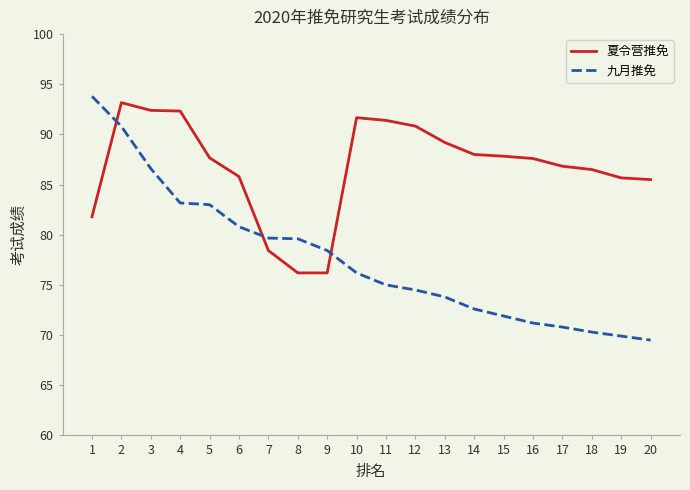

What is the total value across all series at 18?

156.8